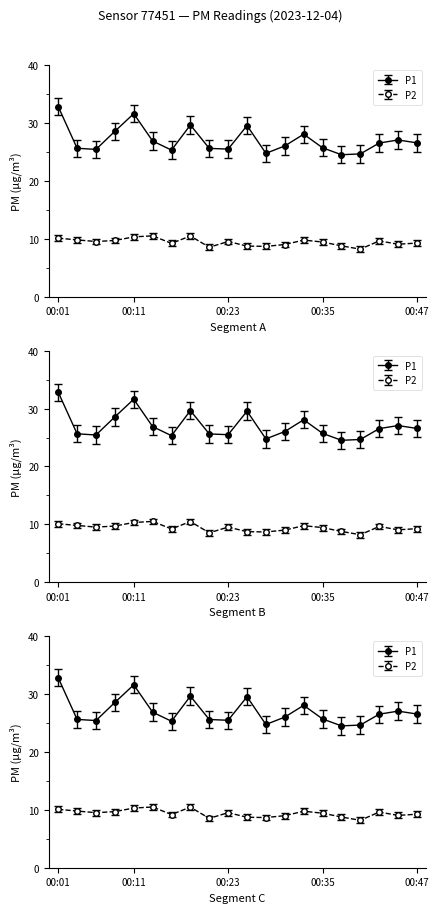

Is the value of P2 at 00:21 greater than the value of P1 at 00:13?

No